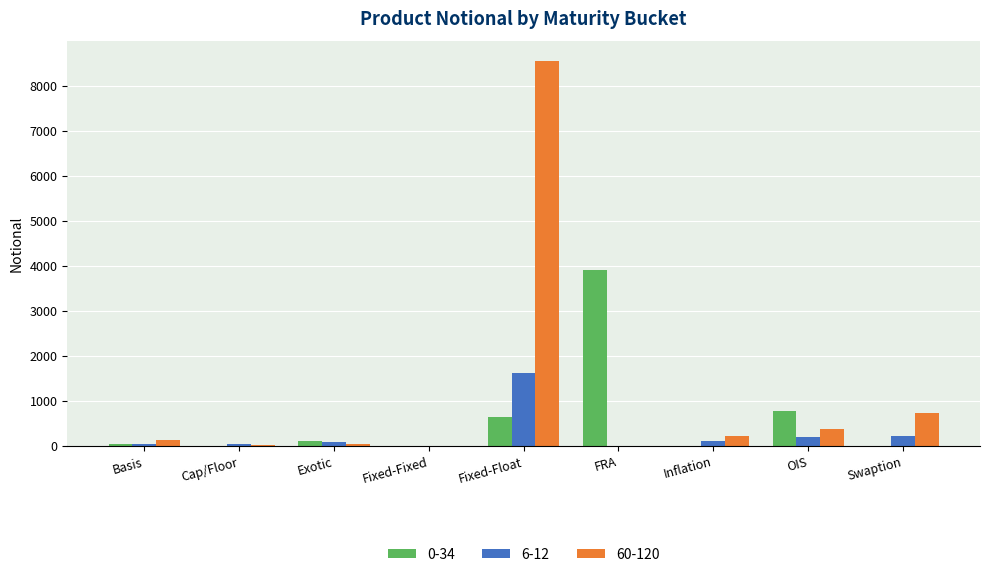

What is the total value across all series at Cap/Floor?

72